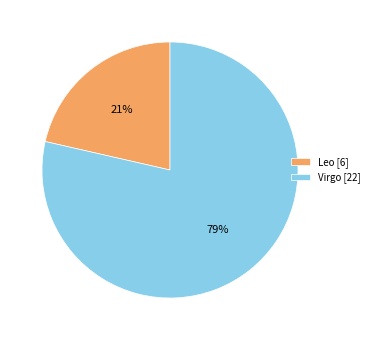

The Virgo [22] slice represents 89% of the pie. True or false?

False